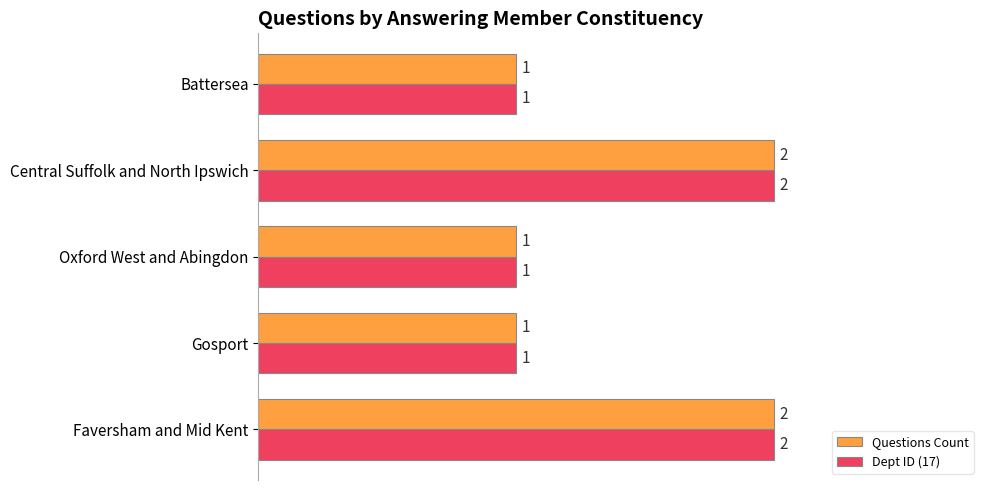

What is the sum of all Dept ID (17) values?

7